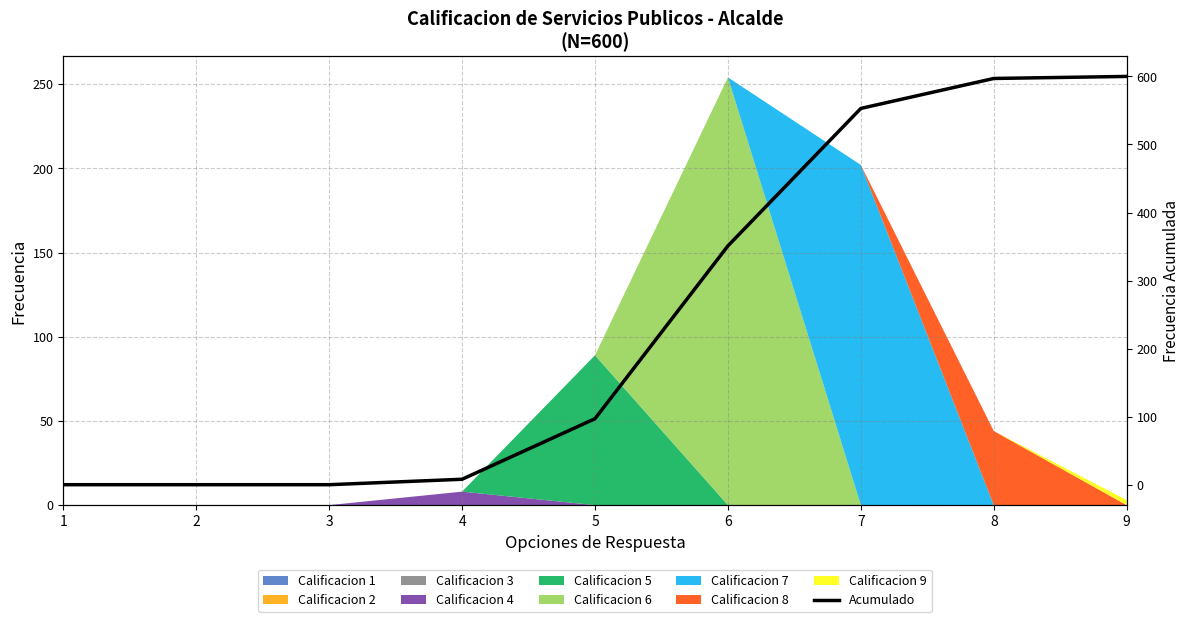

How many positive values are there?

6